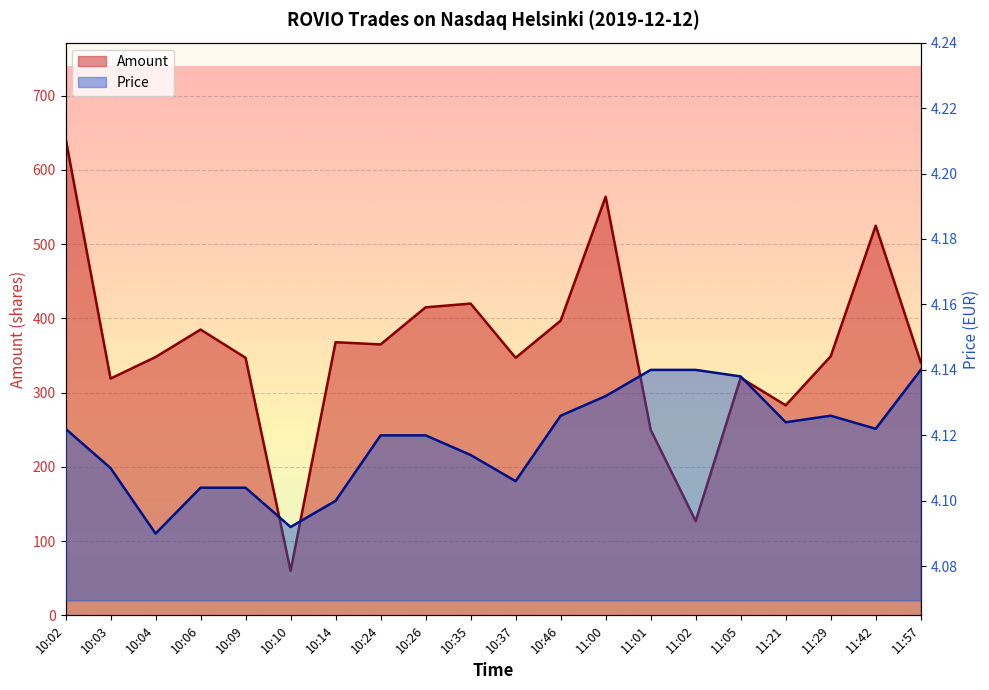

At which category does the chart reach its peak across all series?

10:02